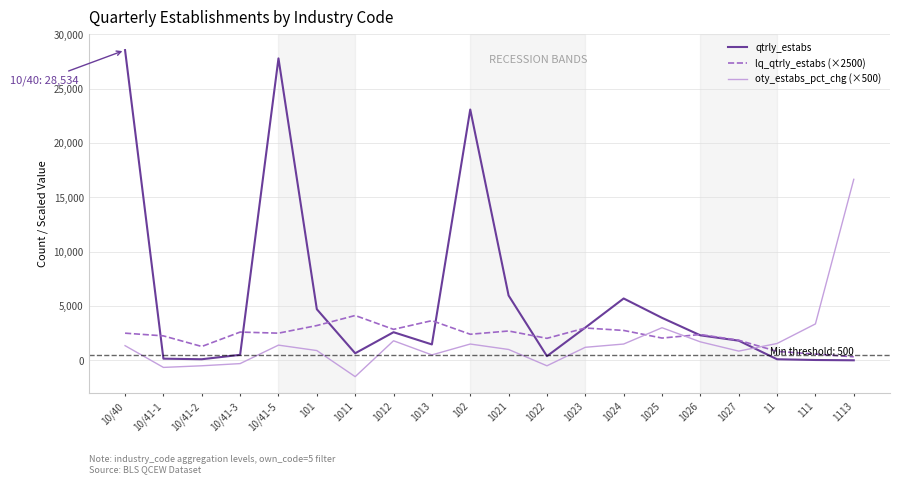

Rank the series by their maximum value, from highest to lowest.

qtrly_estabs, oty_estabs_pct_chg (×500), lq_qtrly_estabs (×2500)